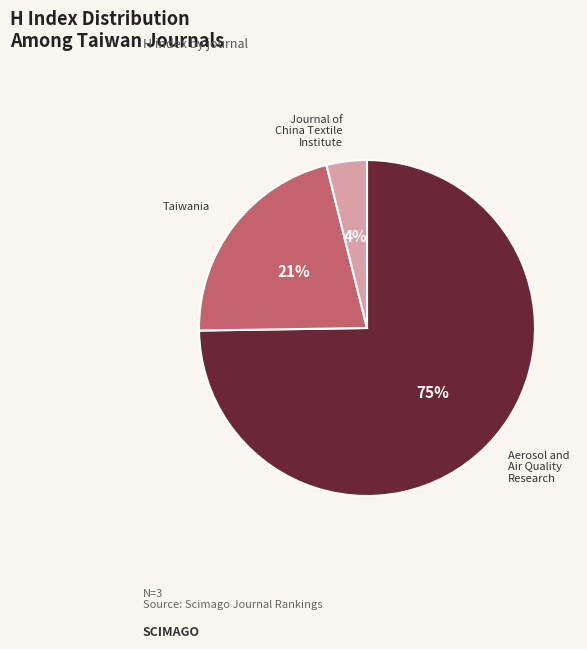

To the nearest percent, what portion does Aerosol and Air Quality Research represent?

75%